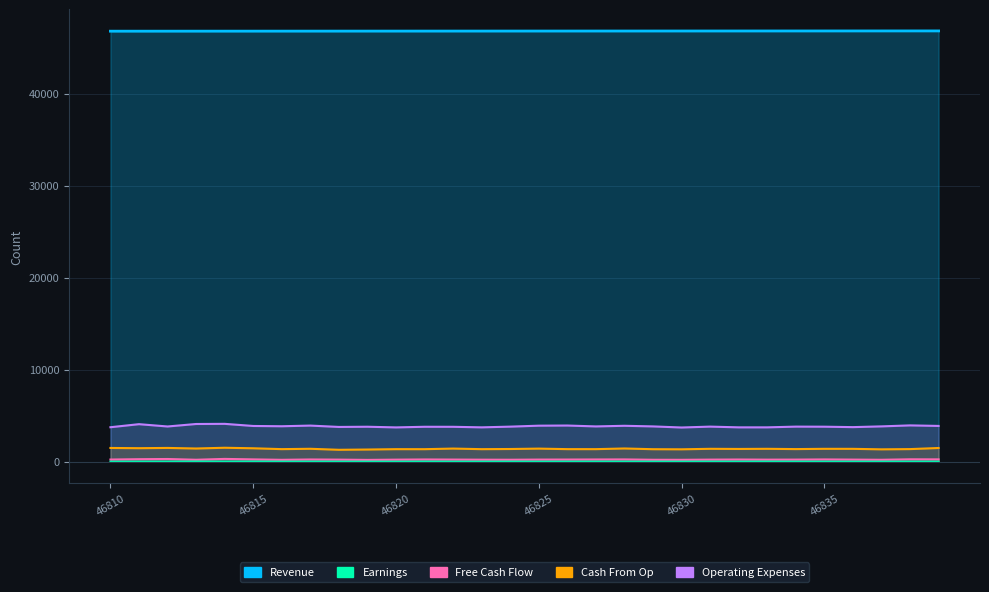

True or false: Cash From Op and Revenue intersect in this chart.

False